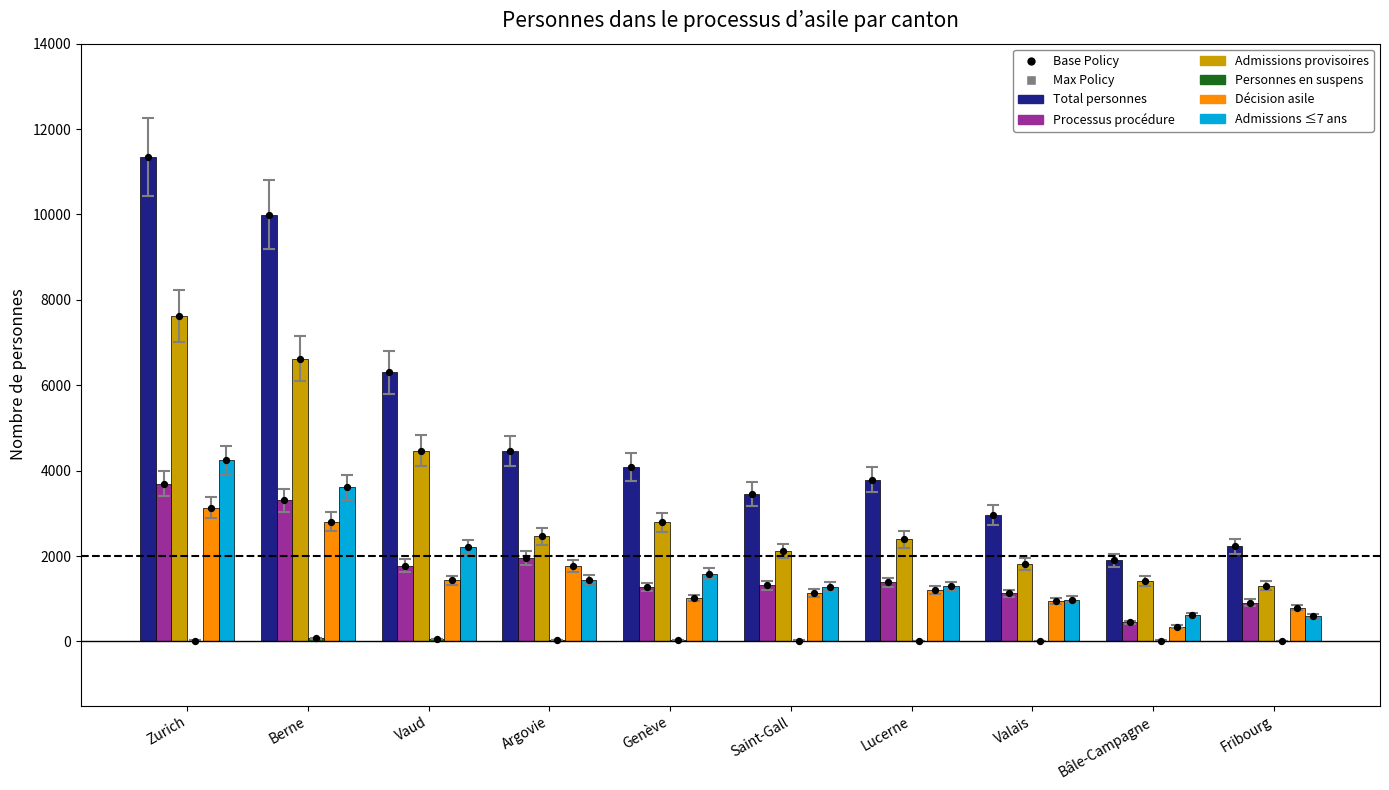

Which series has the largest Y range (max minus min)?

Total personnes